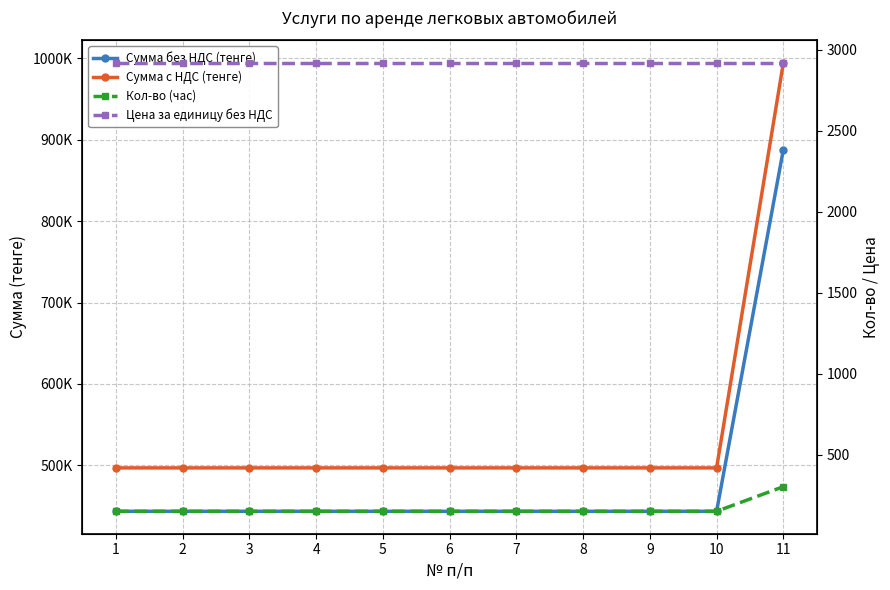

At which category is the sum across all series the highest?

11